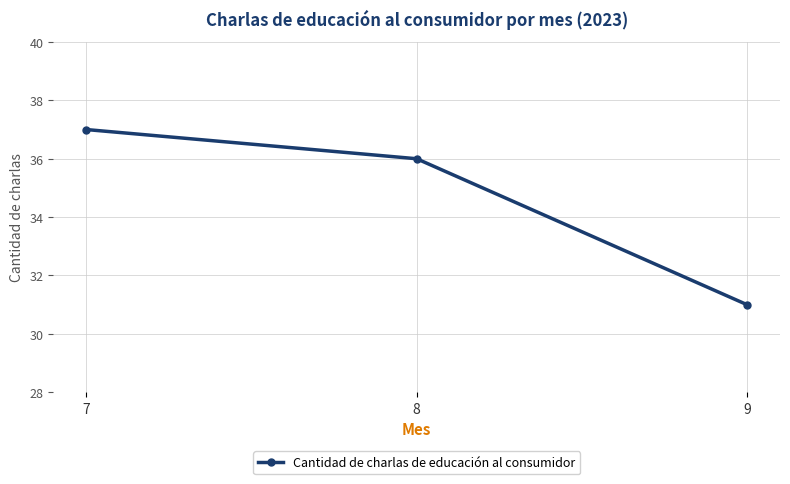

Between 7 and 9, which is larger?

7